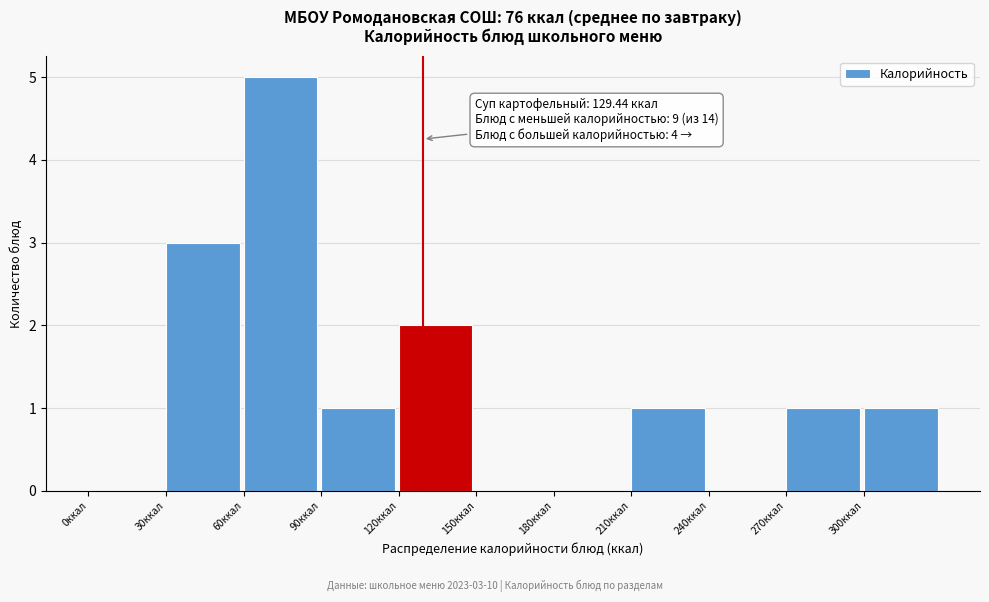

Over which range of the x-axis is the bar tallest?

60 to 90